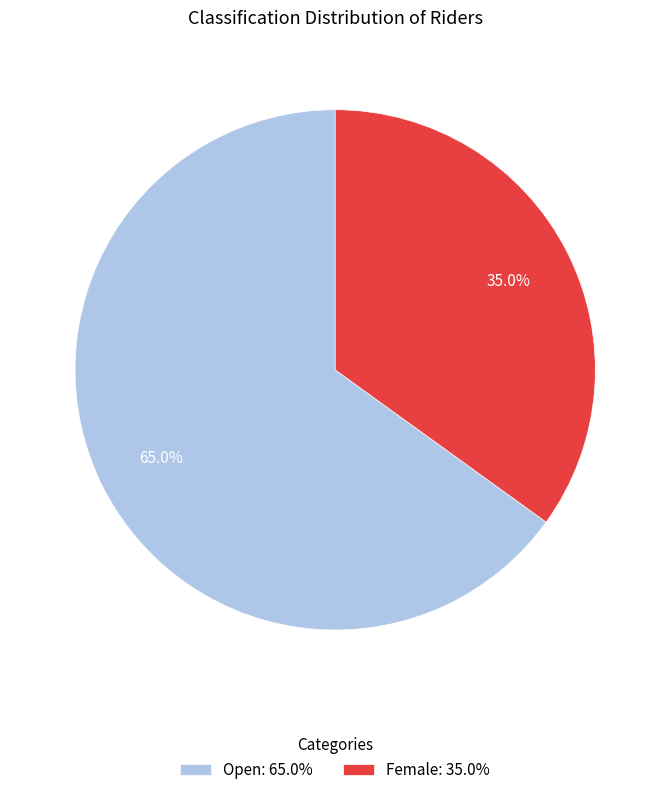

To the nearest percent, what is the combined percentage of Female and Open?

100%